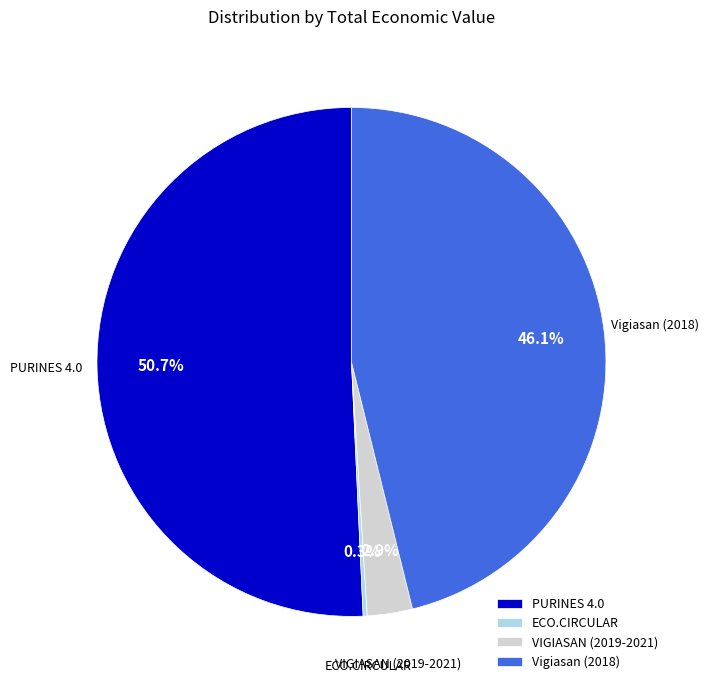

Approximately how many times larger is the value at PURINES 4.0 compared to Vigiasan (2018)?

1.1